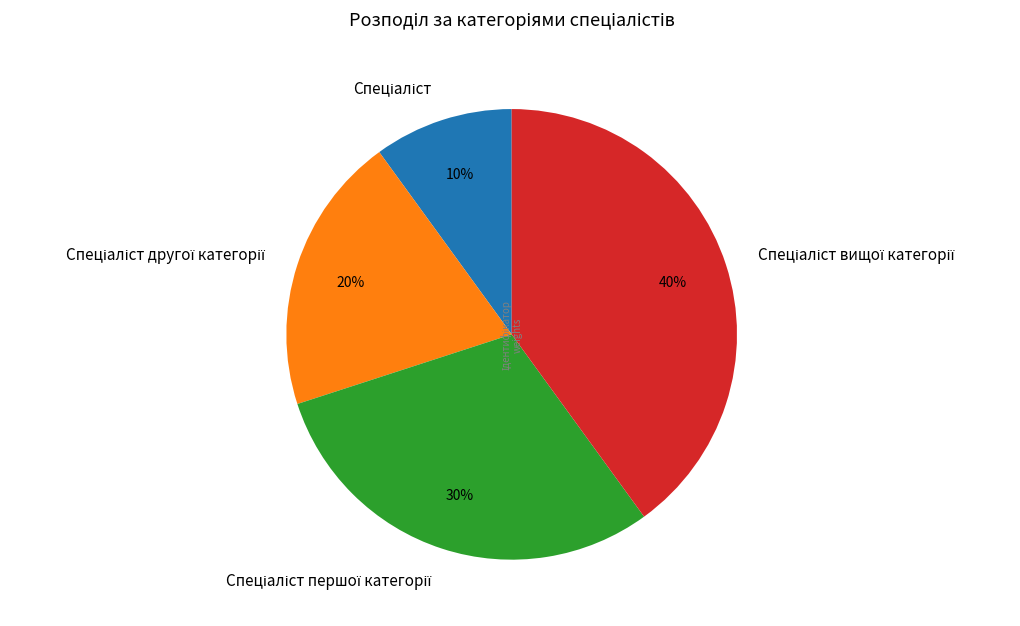

To the nearest percent, what is the average slice percentage?

25%